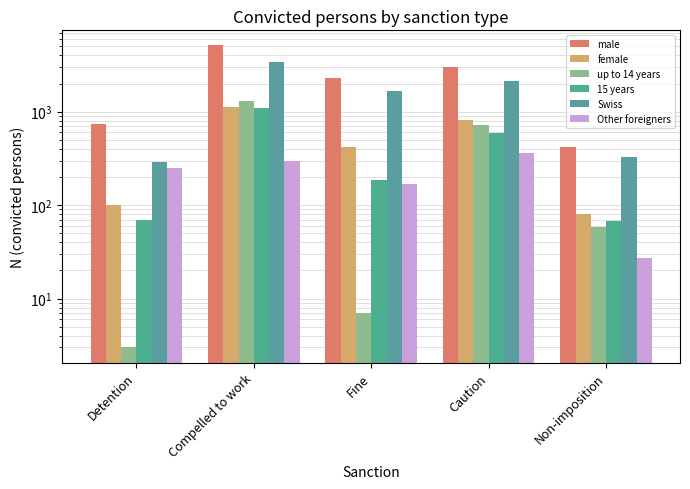

Is it true that female equals 81 at Non-imposition?

True